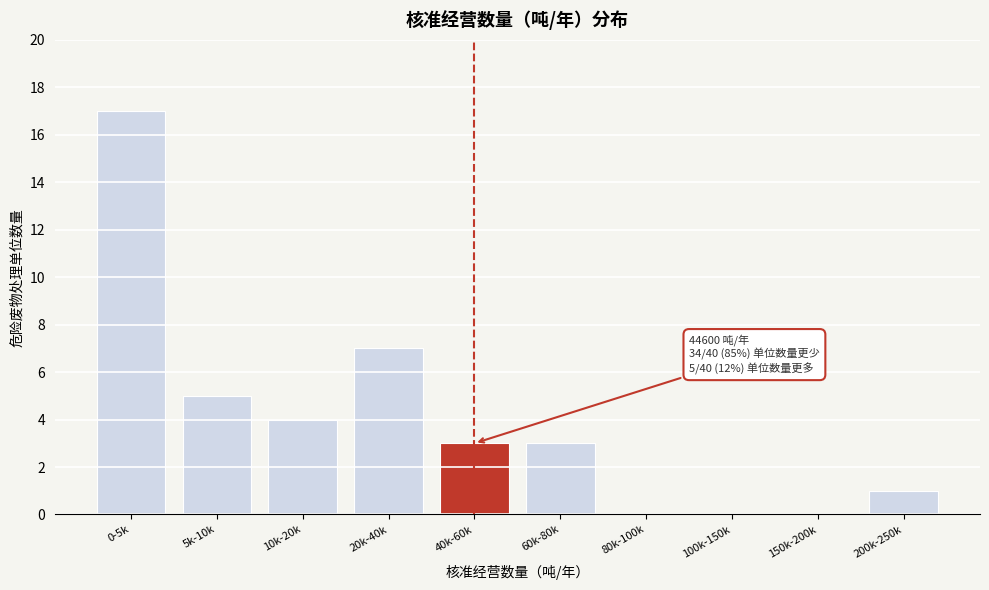

Reading left to right, what are all the values shown in this chart?

0-5k=17	5k-10k=5	10k-20k=4	20k-40k=7	40k-60k=3	60k-80k=3	80k-100k=0	100k-150k=0	150k-200k=0	200k-250k=1